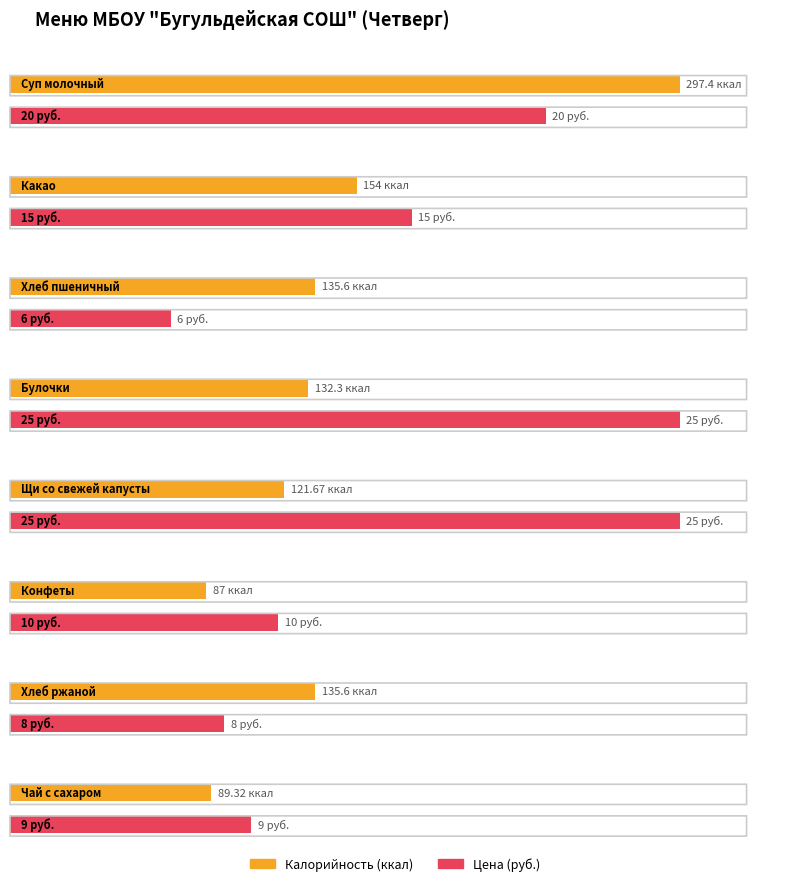

List the labels in order of value, smallest first.

Конфеты, Чай с сахаром, Щи со свежей капусты, Булочки, Хлеб пшеничный, Хлеб ржаной, Какао, Суп молочный